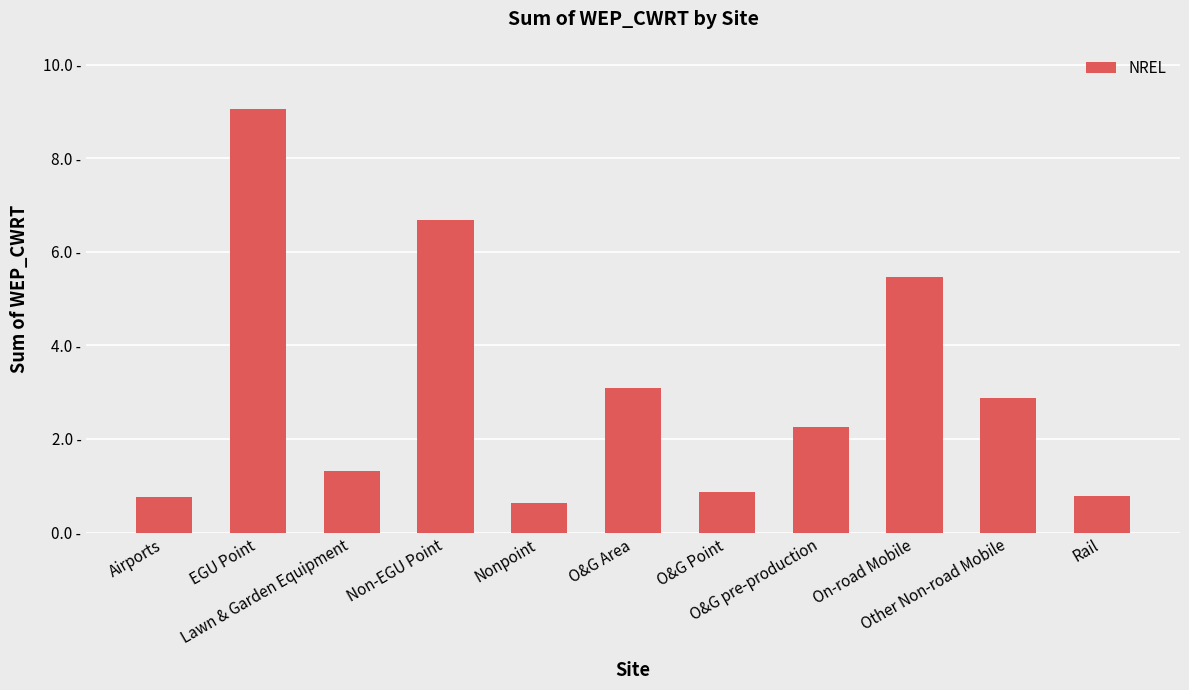

What is the difference between the second highest and second lowest values?

5.9